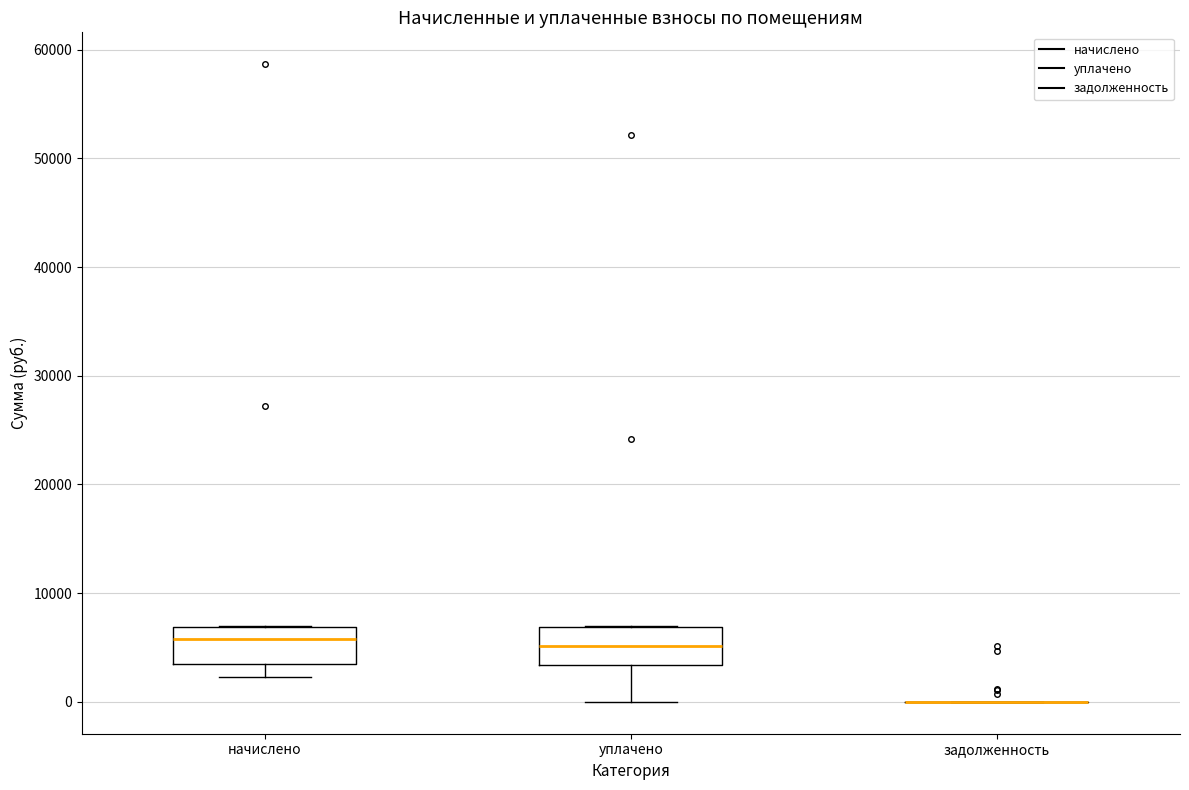

Reading left to right, transcribe this box plot: for each box, give where its median line is, the range the box spans, and where its two whiskers end, as read against the y-axis. The values are not printed on the chart, so give them approximately, as read against the axis.

начислено: median 6000, box 3000 to 7000, whiskers 2000 to 7000
уплачено: median 5000, box 3000 to 7000, whiskers 0 to 7000
задолженность: box collapsed to a line at 0, whiskers 0 to 0